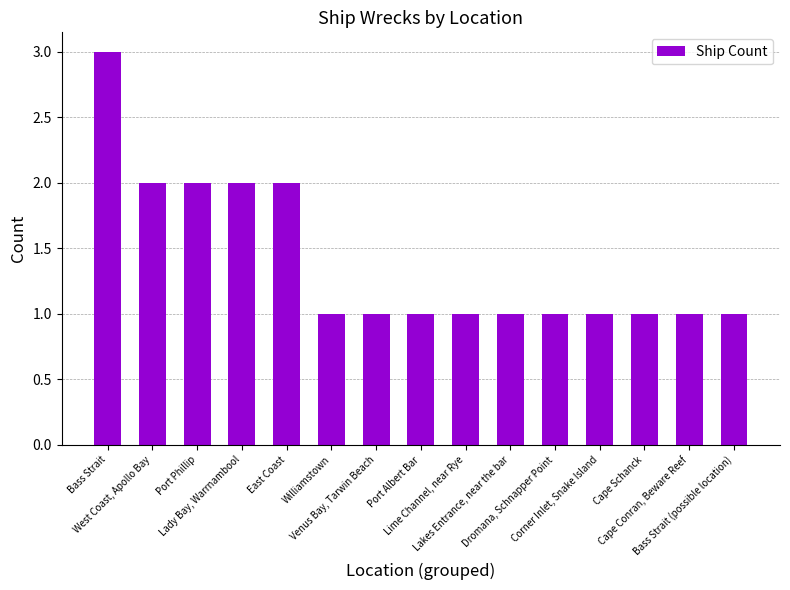

Is it true that the value at East Coast is 2?

True